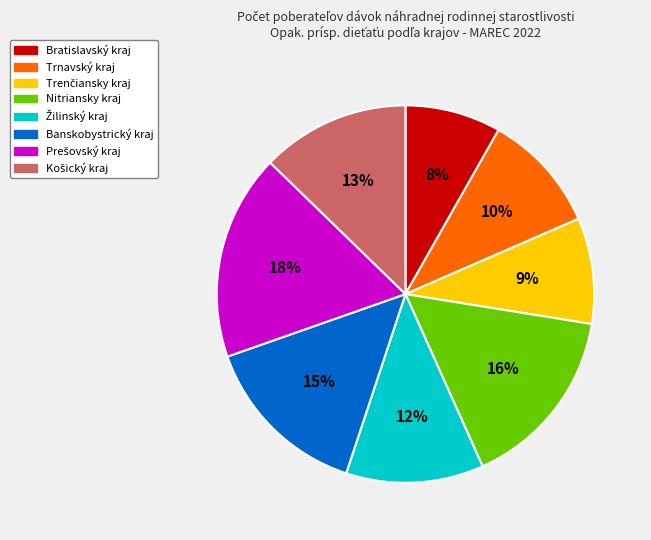

What is the smallest slice in the pie chart?

Bratislavský kraj